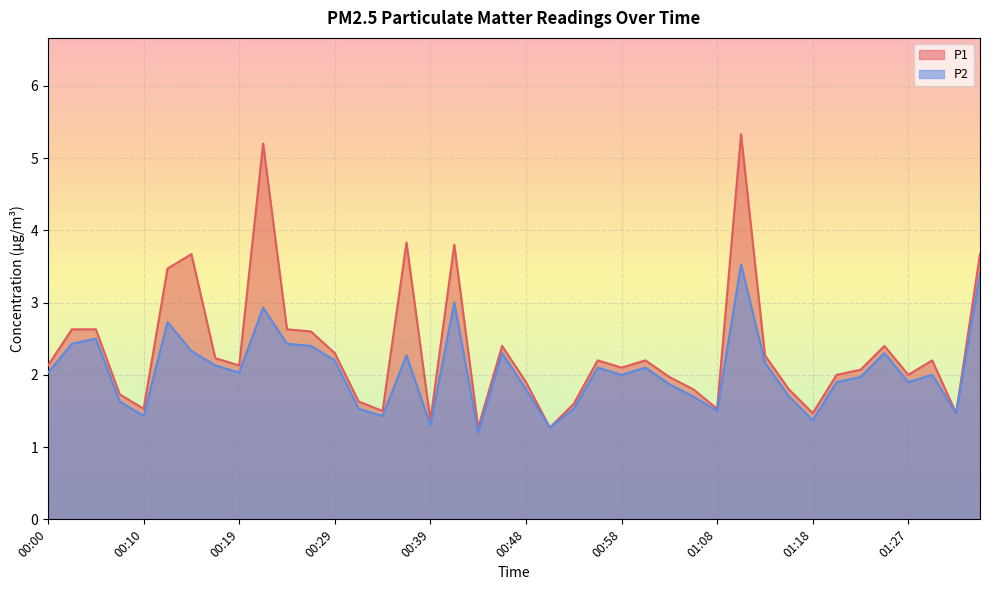

What is the total value across all series at 00:07?

3.4